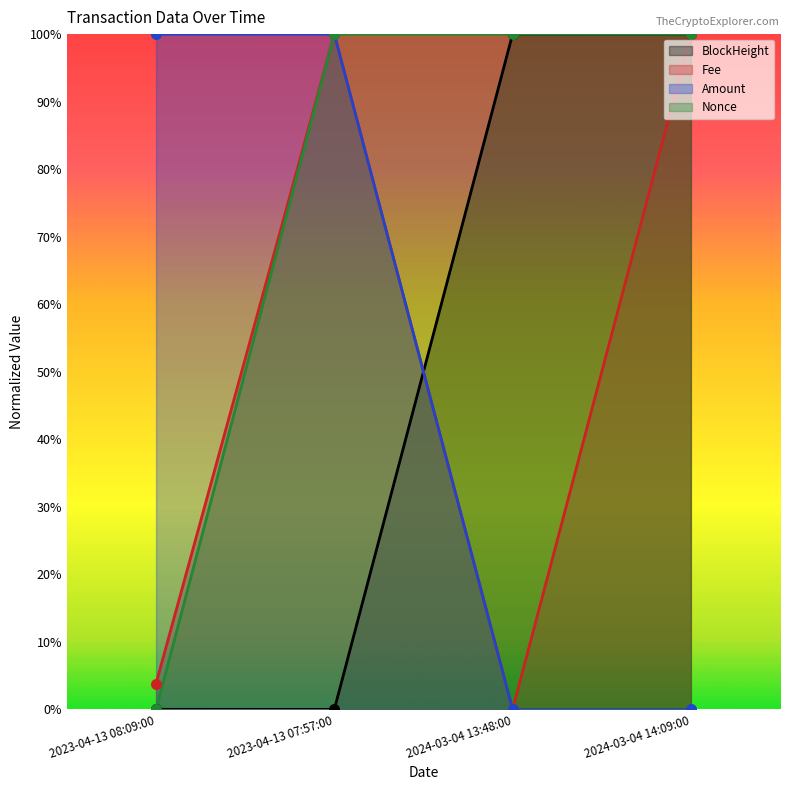

Is the value of BlockHeight at 2023-04-13 08:09:00 greater than the value of Amount at 2024-03-04 14:09:00?

Yes